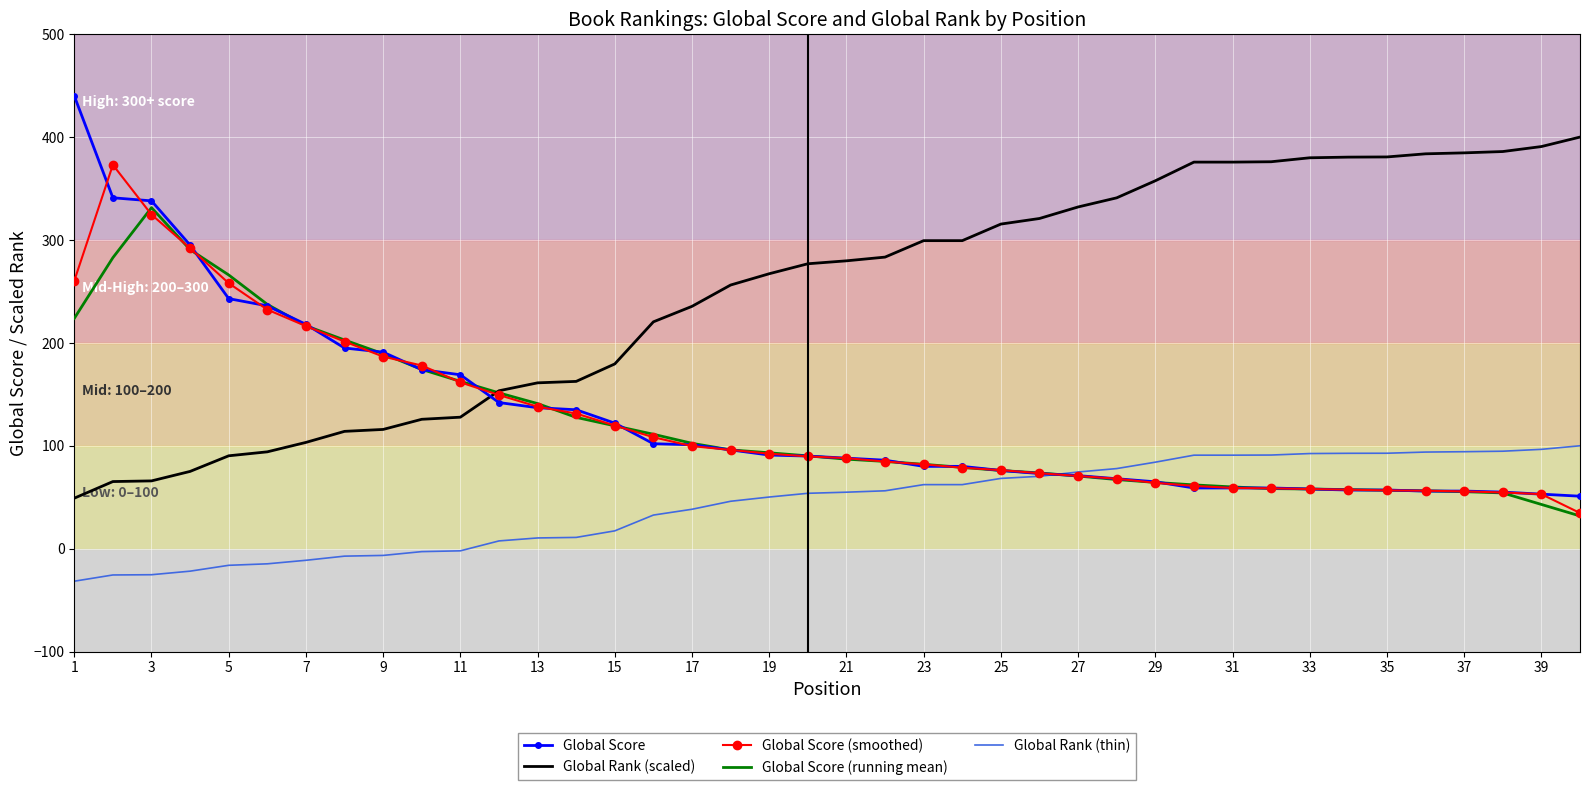

True or false: Global Score (running mean) and Global Rank (scaled) cross at least once.

True